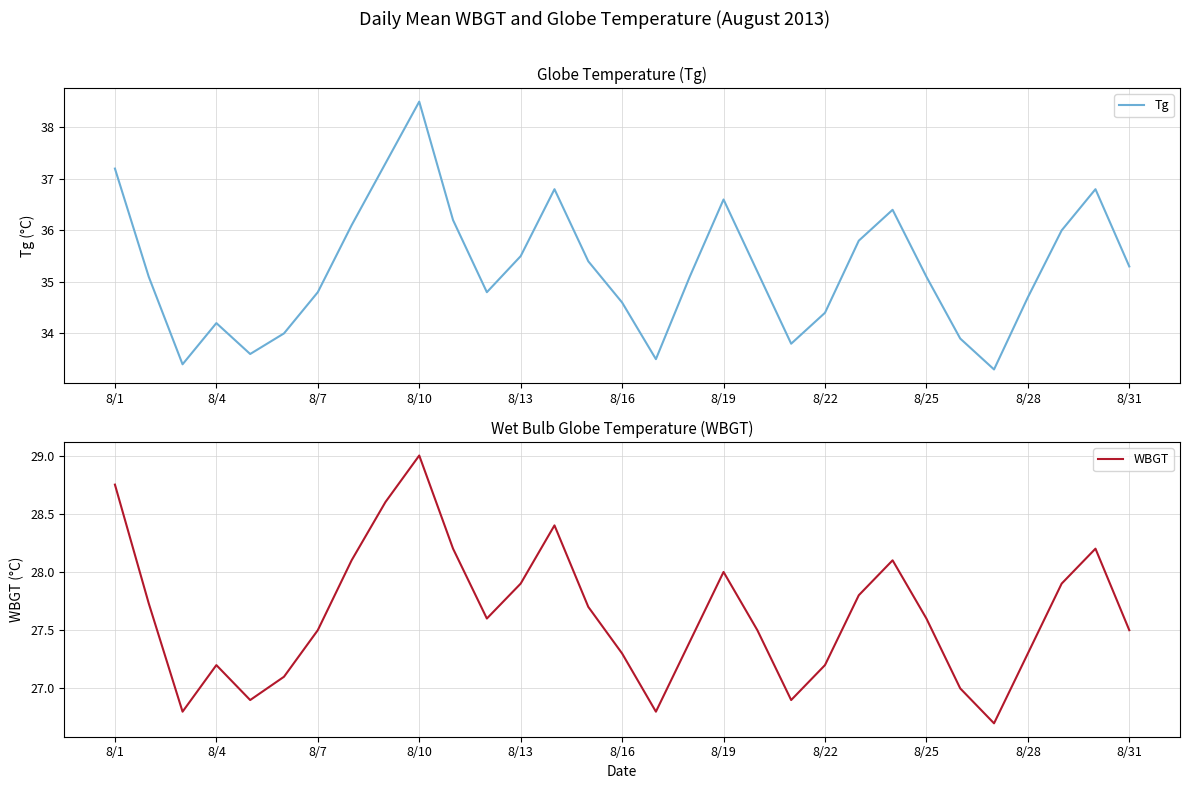

Which category has the highest value in the Tg series?

8/10